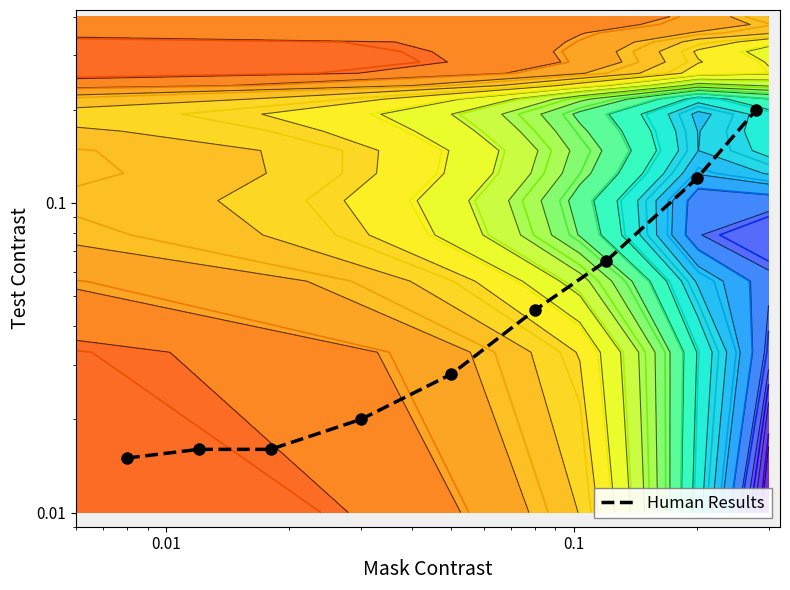

How many categories are shown in the chart?

9